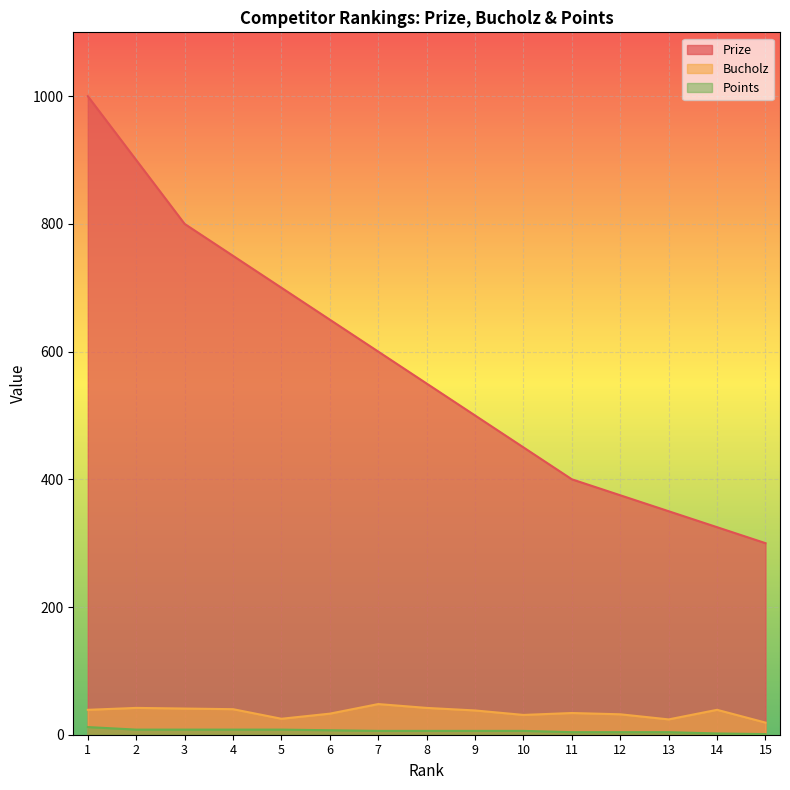

What is the sum of all Bucholz values?

527